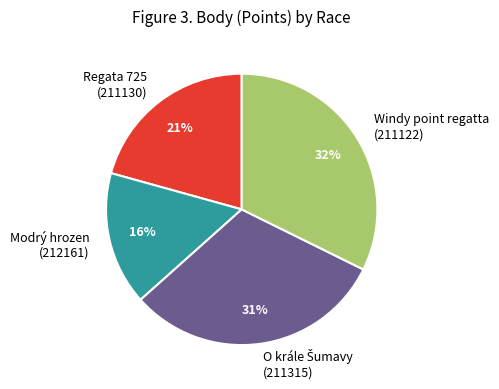

Between Windy point regatta (211122) and Modrý hrozen (212161), which is larger?

Windy point regatta (211122)